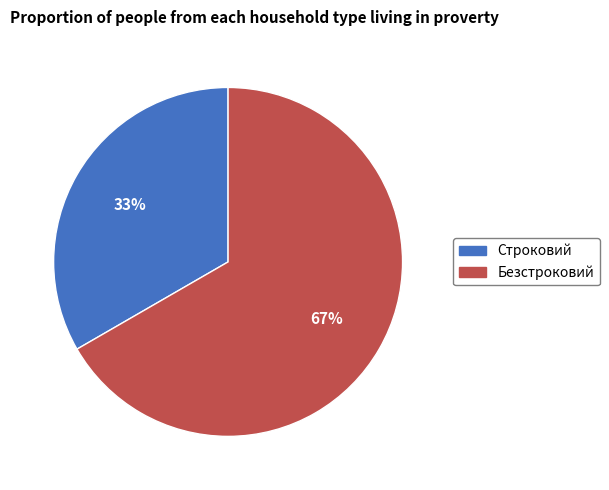

What is the ratio of the value at Строковий to the value at Безстроковий?

0.5